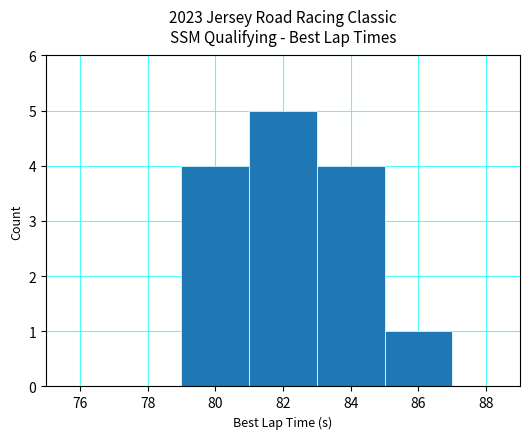

The chart shows a value of 0 at 76. True or false?

True